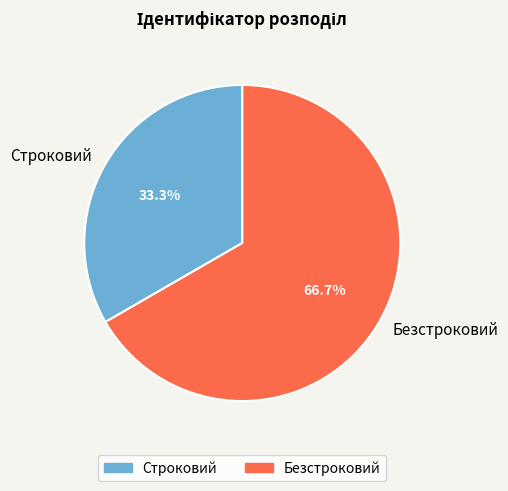

To the nearest percent, what percentage of the pie is Безстроковий?

67%